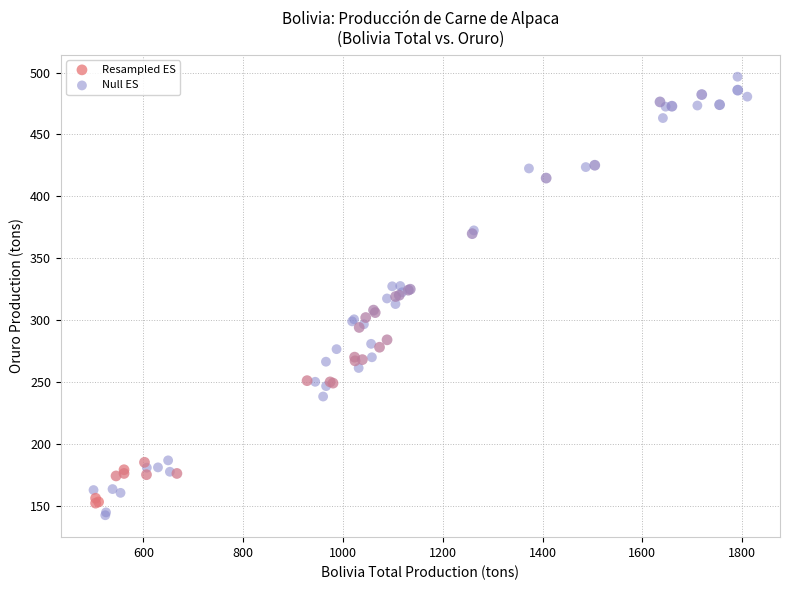

Which series has the widest spread of Y values?

Null ES